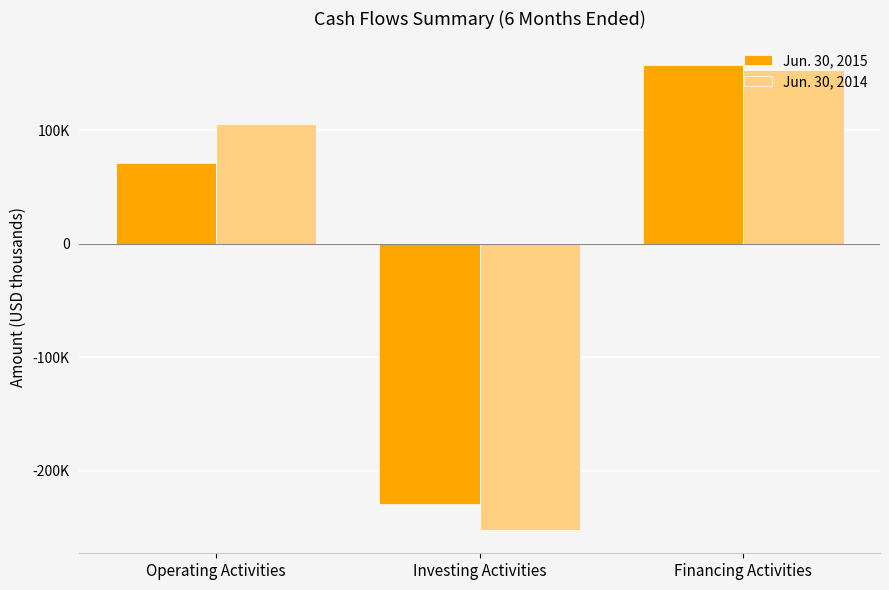

Is the value of Jun. 30, 2015 at Financing Activities greater than the value of Jun. 30, 2014 at Operating Activities?

Yes